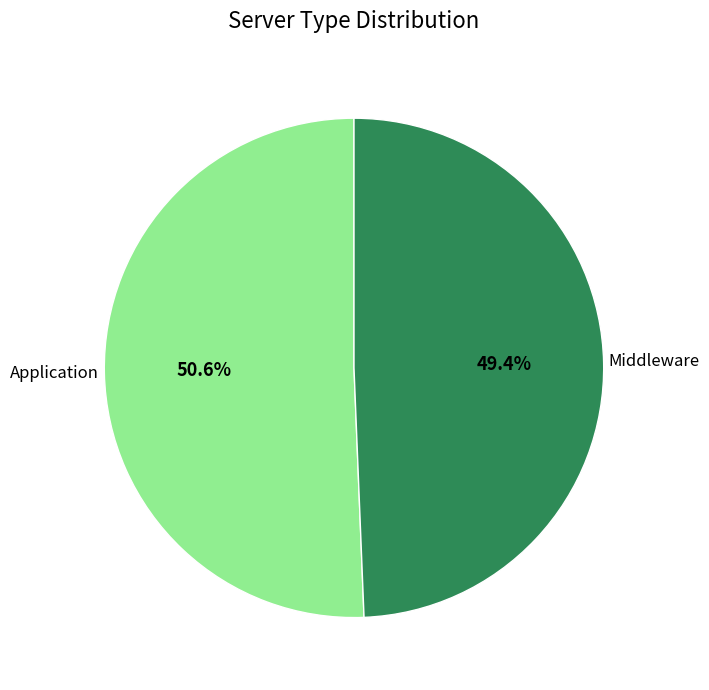

Does any single category account for the majority?

Yes